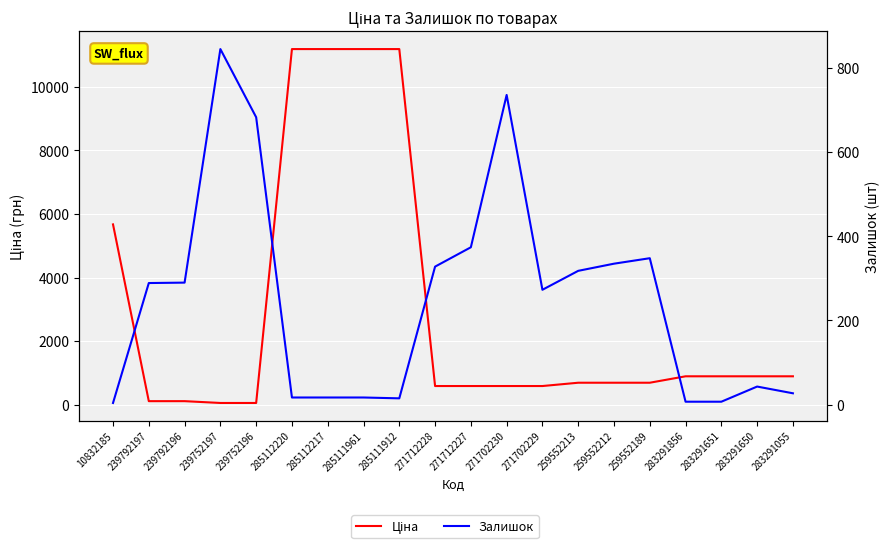

Reading left to right, transcribe all the data shown in this chart.

Ціна: 5673.8	114.1	114.1	57.0	57.0	11188.2	11188.2	11188.2	11188.2	589.9	589.9	589.9	589.9	693.7	693.7	693.7	895.9	895.9	895.9	895.9
Залишок: 4.0	289.0	290.0	845.0	683.0	17.0	17.0	17.0	15.0	328.0	374.0	736.0	273.0	318.0	335.0	348.0	7.0	7.0	43.0	27.0